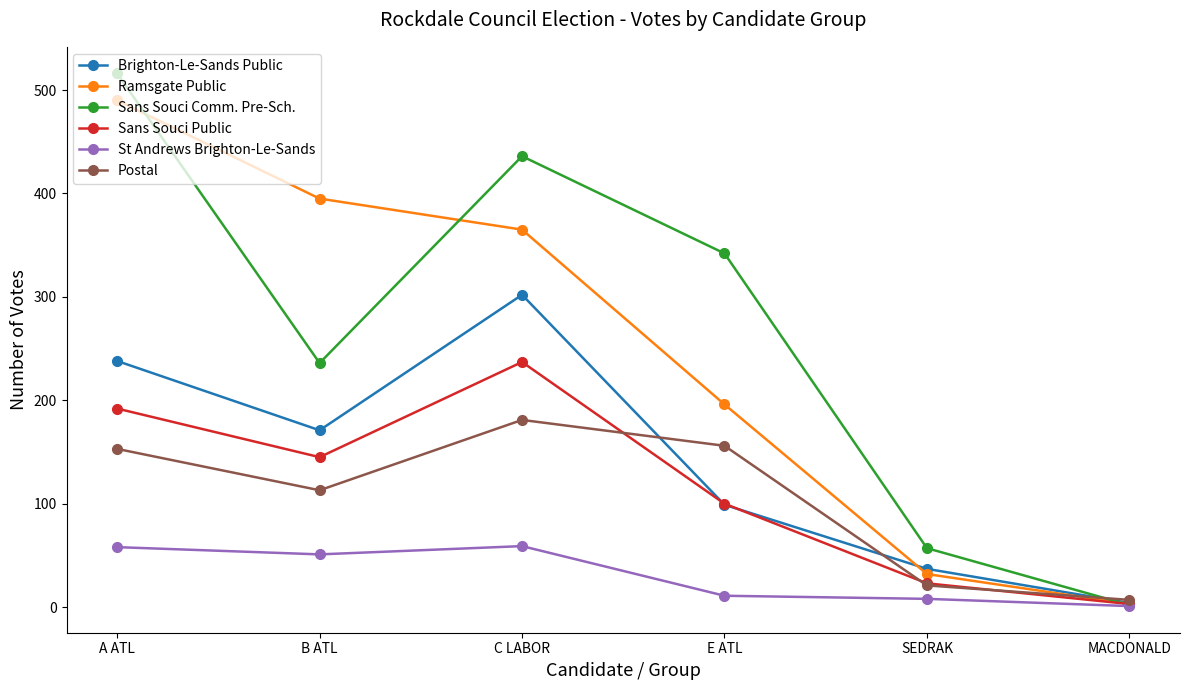

Read the Postal value at B ATL, to the nearest 10.

110